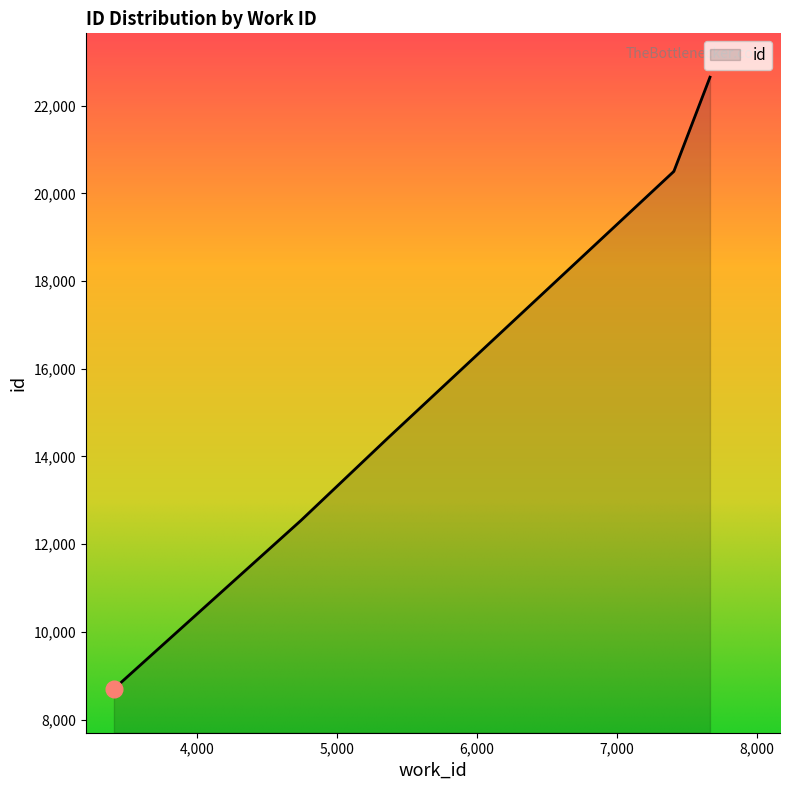

How many data points does each series have?

6